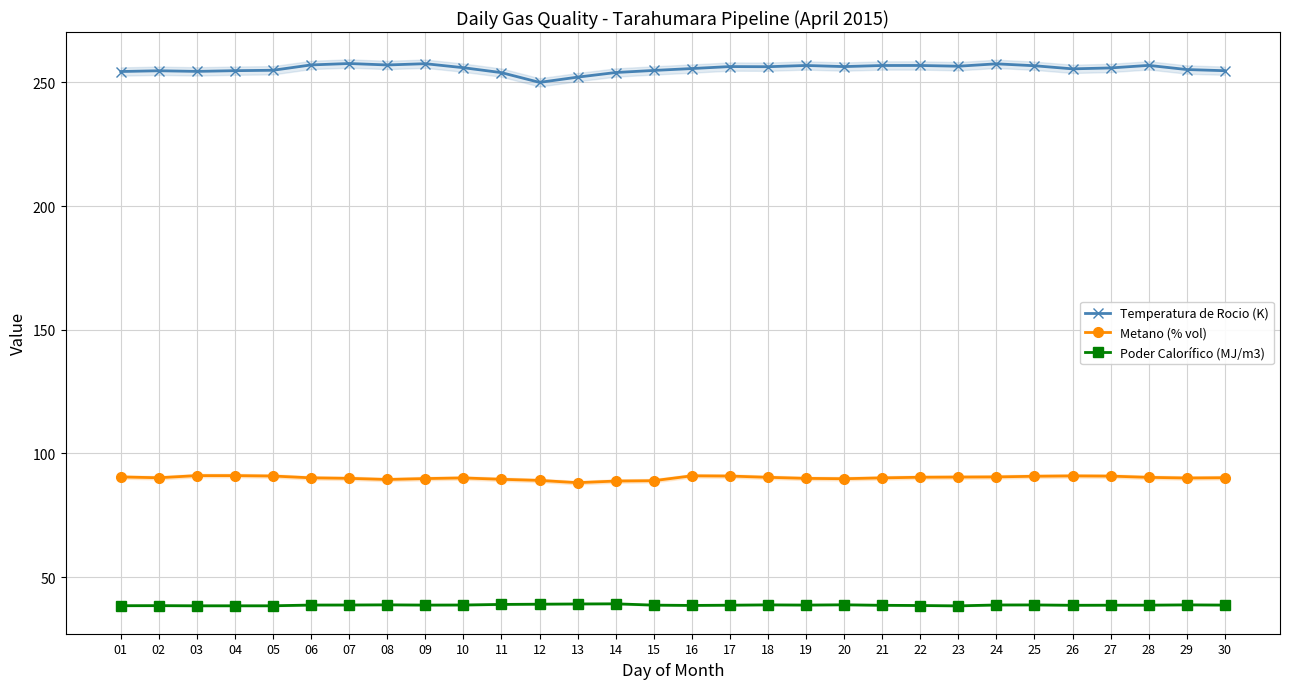

What is the smallest value displayed?

38.3